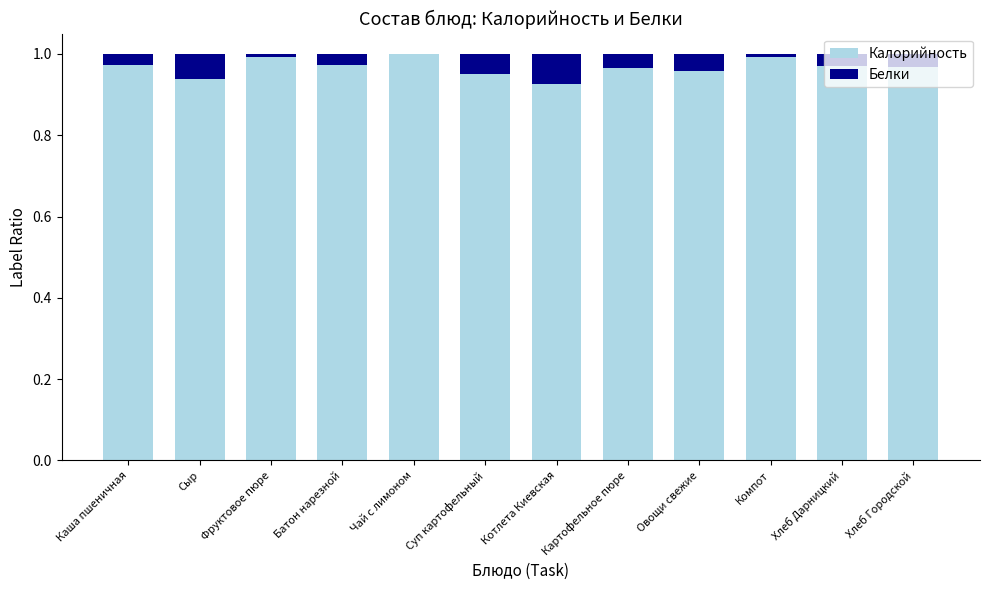

Is it true that Калорийность equals 0.3 at Картофельное пюре?

False